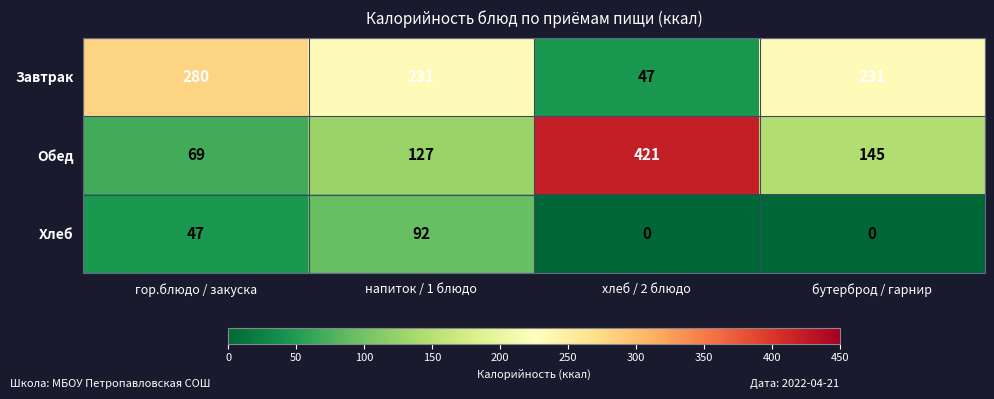

Reading right to left, list all the values displayed in this chart.

Завтрак: 231	47	231	280
Обед: 145	421	127	69
Хлеб: 0	0	92	47